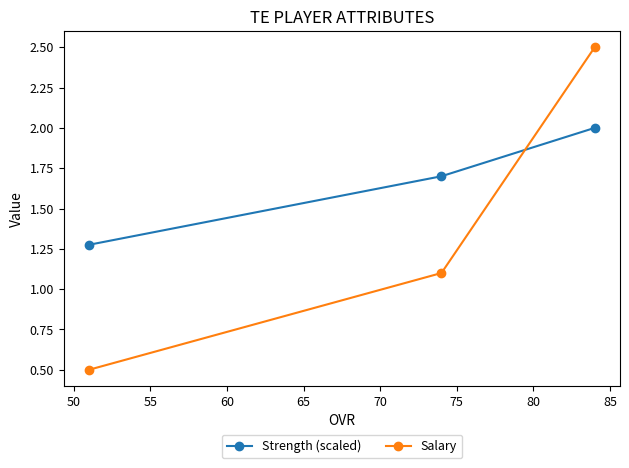

What is the difference between the maximum and second lowest values in the Salary series?

1.4